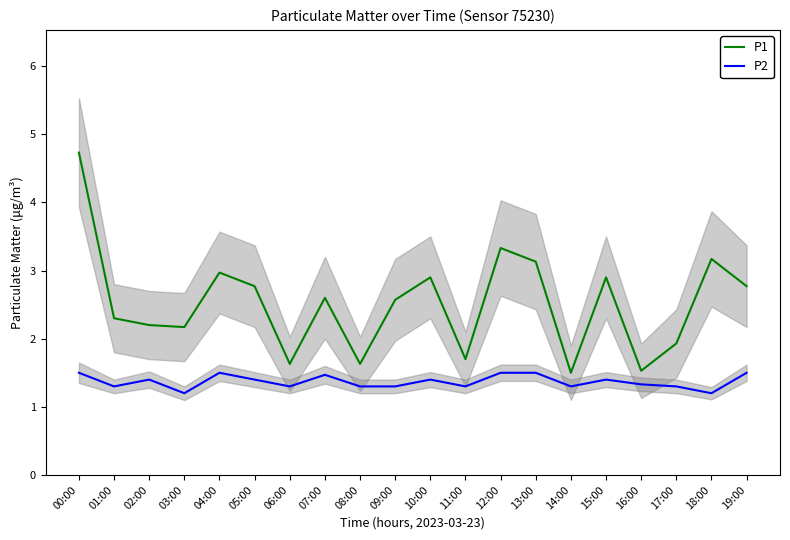

At which label is P2 closest to 1?

03:00